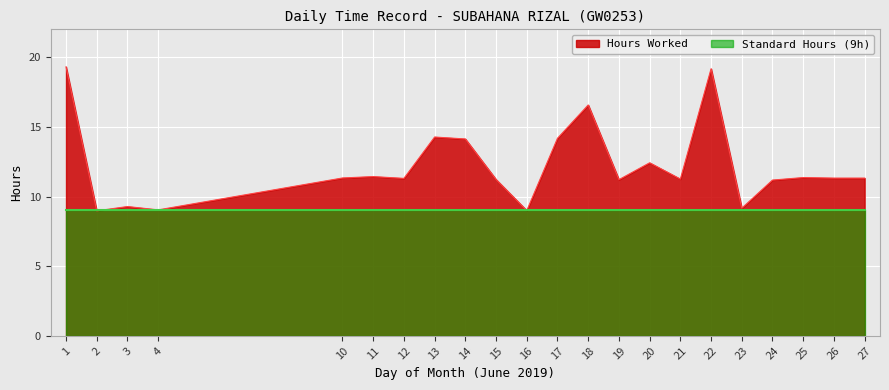

Reading right to left, transcribe all the data shown in this chart.

11.3	11.3	11.4	11.2	9.2	19.2	11.2	12.4	11.2	16.6	14.2	9.0	11.2	14.1	14.3	11.3	11.4	11.3	9.0	9.3	9.0	19.3